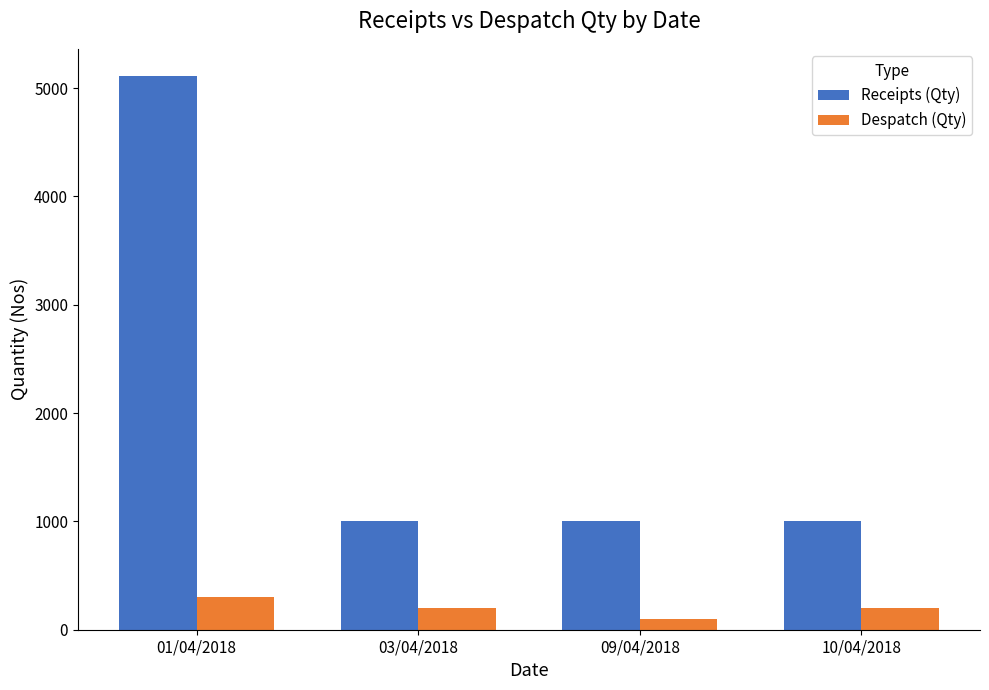

What is the difference between the highest and lowest values at 09/04/2018?

900